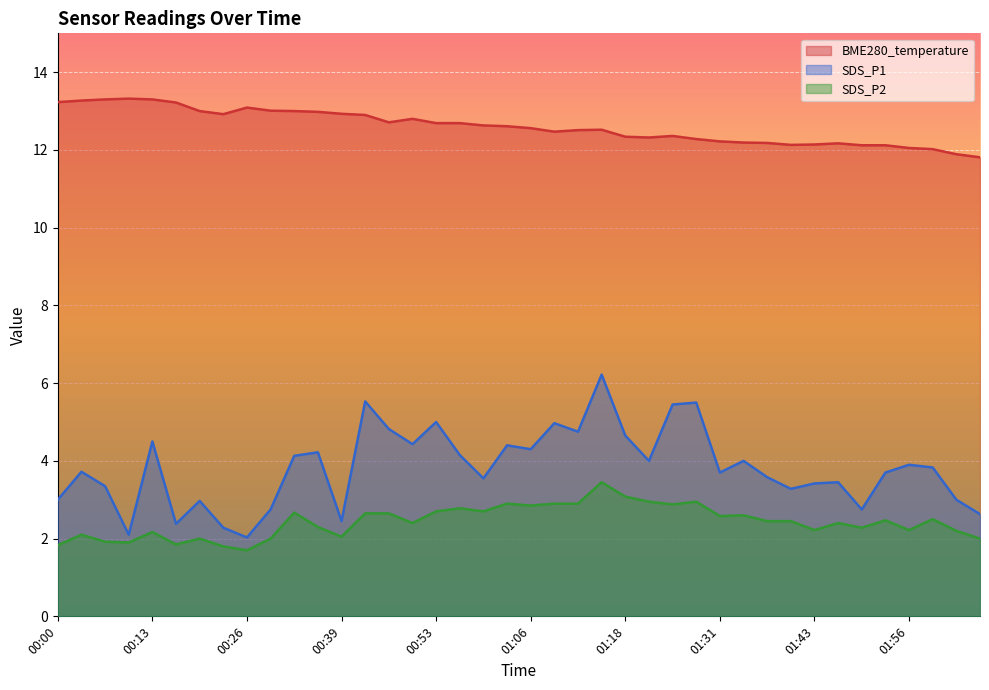

Reading right to left, what are all the values shown in this chart?

BME280_temperature: 11.8	11.9	12.0	12.1	12.1	12.1	12.2	12.1	12.1	12.2	12.2	12.2	12.3	12.4	12.3	12.3	12.5	12.5	12.5	12.6	12.6	12.6	12.7	12.7	12.8	12.7	12.9	12.9	13.0	13.0	13.0	13.1	12.9	13.0	13.2	13.3	13.3	13.3	13.3	13.2
SDS_P1: 2.6	3.0	3.8	3.9	3.7	2.8	3.5	3.4	3.3	3.6	4.0	3.7	5.5	5.5	4.0	4.7	6.2	4.8	5.0	4.3	4.4	3.5	4.2	5.0	4.4	4.8	5.5	2.5	4.2	4.1	2.8	2.0	2.3	3.0	2.4	4.5	2.1	3.4	3.7	3.0
SDS_P2: 2.0	2.2	2.5	2.2	2.5	2.3	2.4	2.2	2.5	2.5	2.6	2.6	3.0	2.9	3.0	3.1	3.5	2.9	2.9	2.9	2.9	2.7	2.8	2.7	2.4	2.6	2.6	2.0	2.3	2.7	2.0	1.7	1.8	2.0	1.9	2.2	1.9	1.9	2.1	1.8